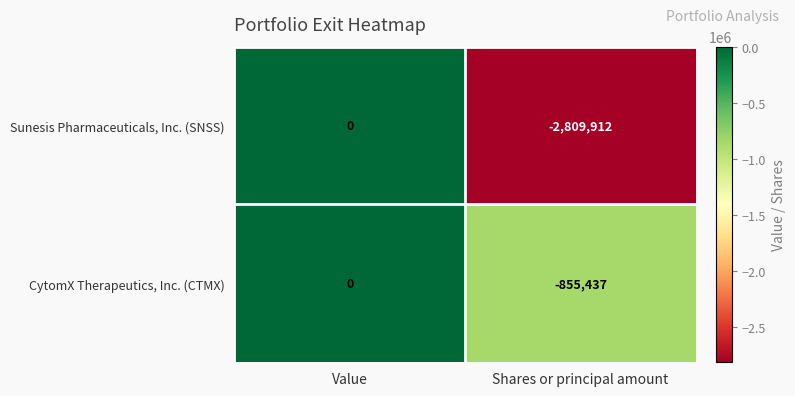

Reading left to right, extract all data points from this chart.

Sunesis Pharmaceuticals, Inc. (SNSS): Value=0	Shares or principal amount=-2809912
CytomX Therapeutics, Inc. (CTMX): Value=0	Shares or principal amount=-855437